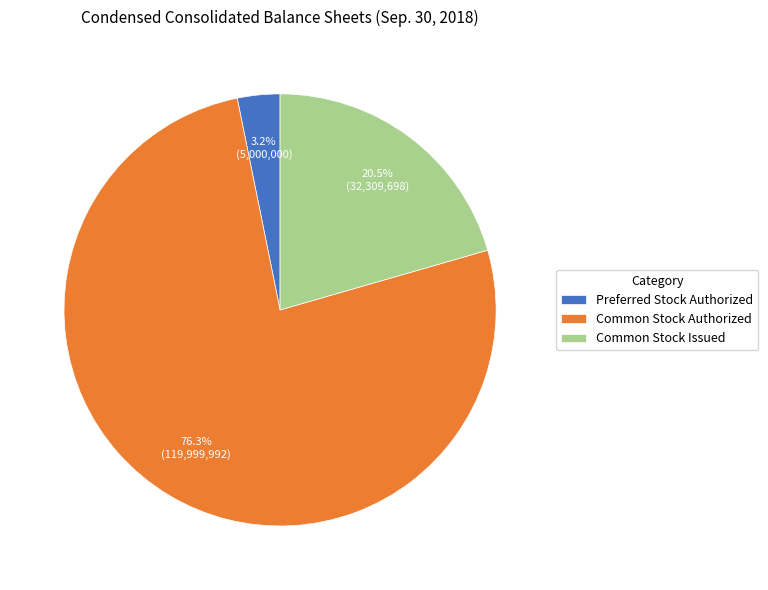

How many segments does this pie chart have?

3